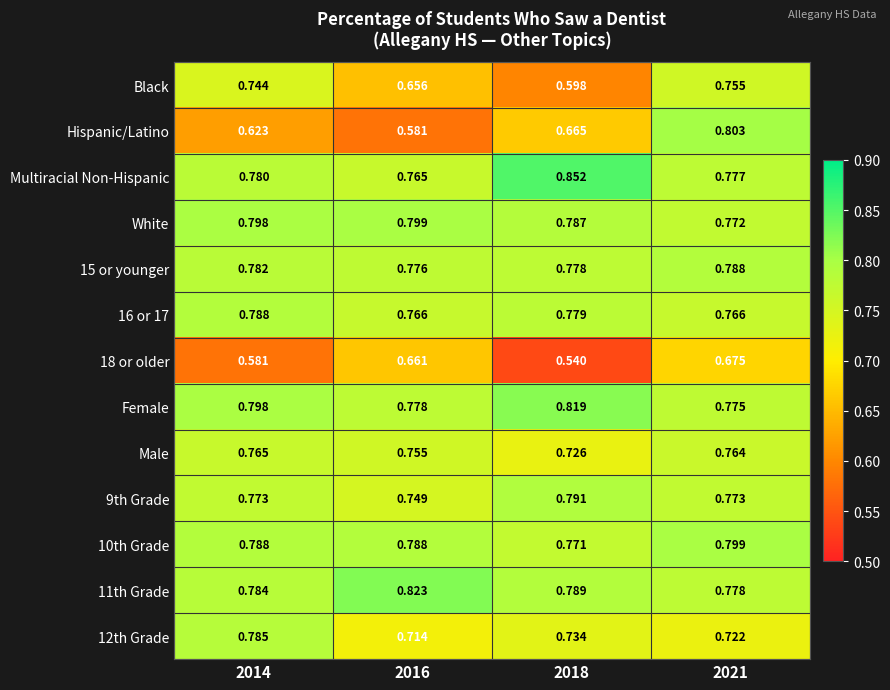

Is the value of Male at 2018 greater than the value of 12th Grade at 2018?

No